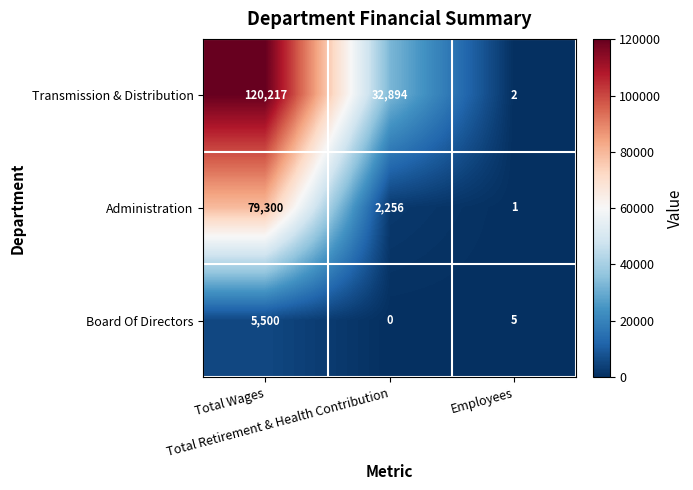

What is the spread (max minus min) of values at Total Wages?

114717